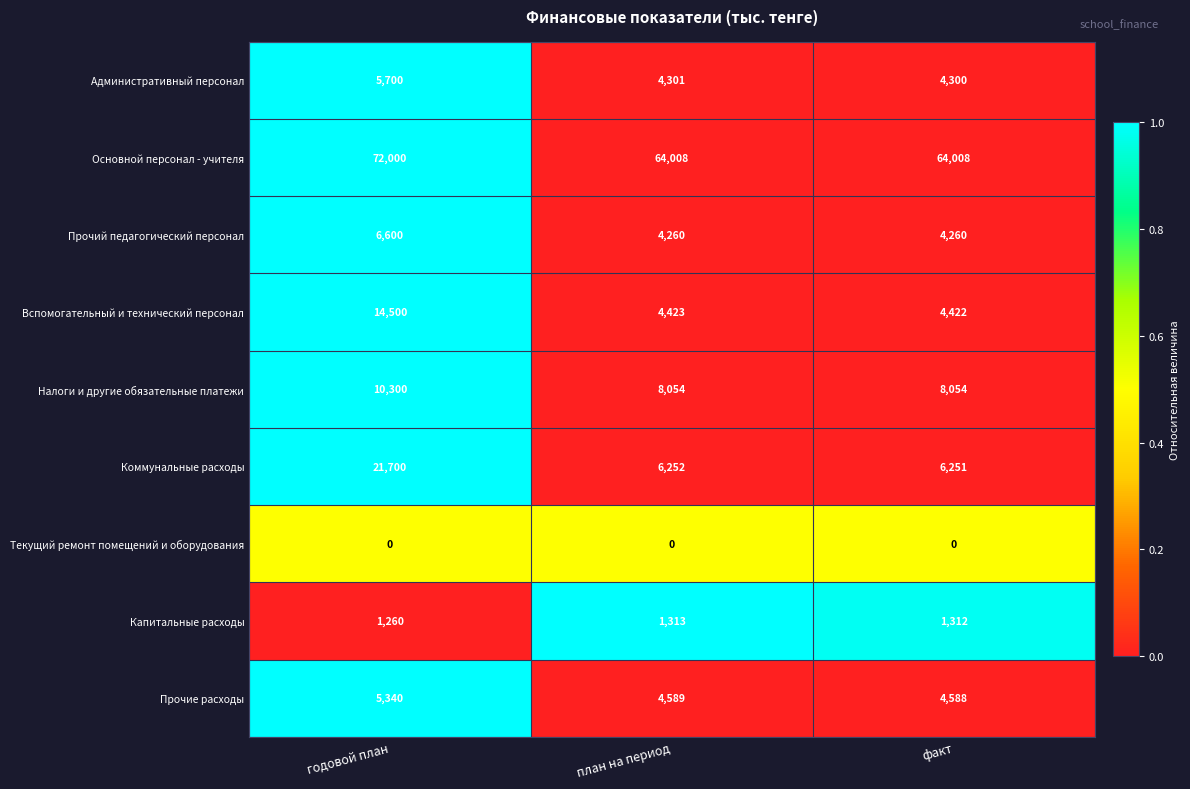

Which series has the largest range (max minus min)?

Коммунальные расходы